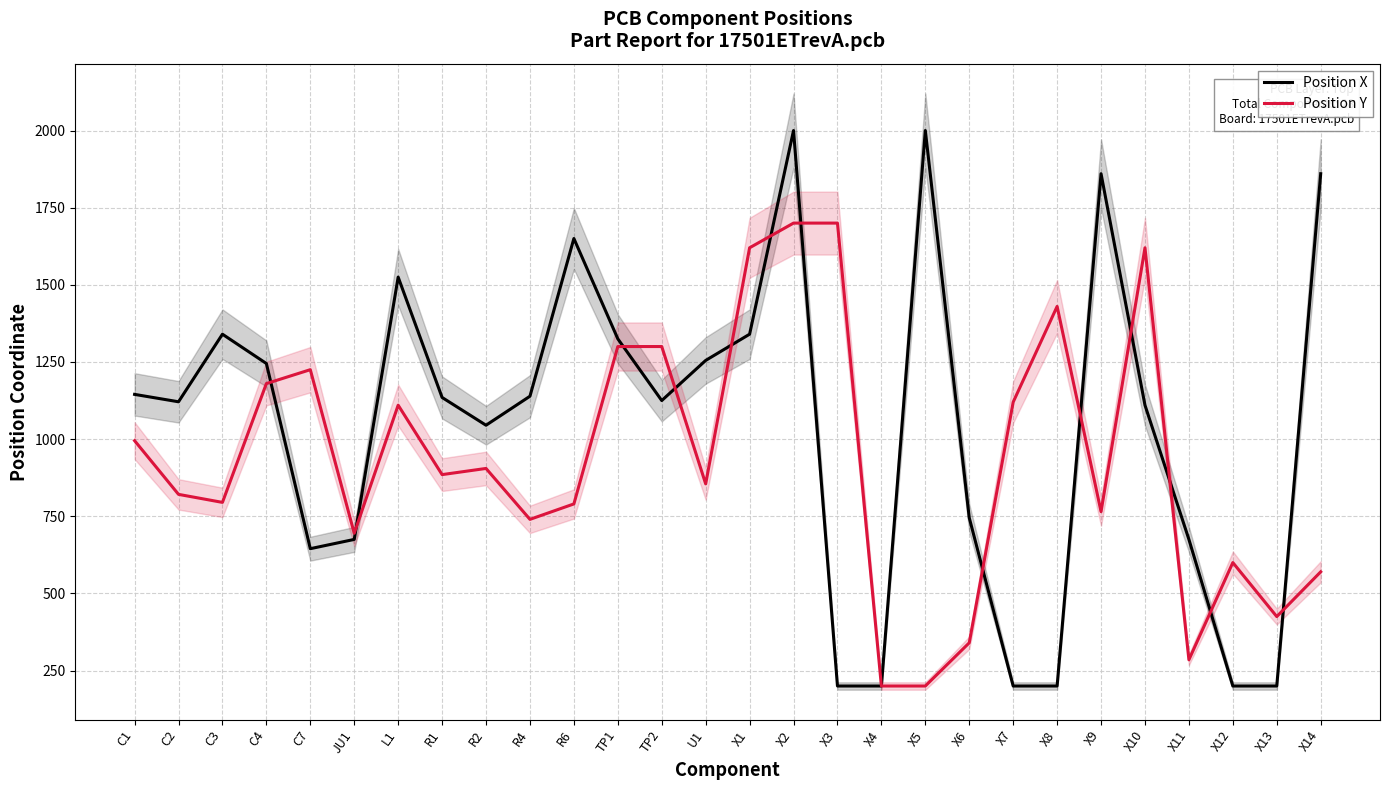

At which label does Position Y reach its minimum?

X4